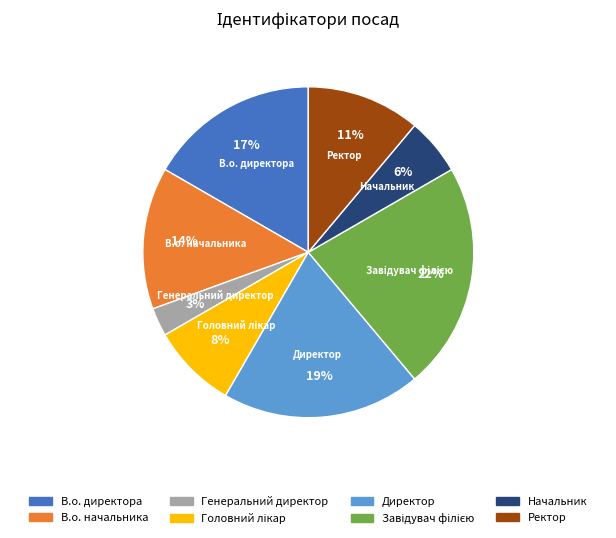

Is the sum of Ректор and Начальник greater than half?

No